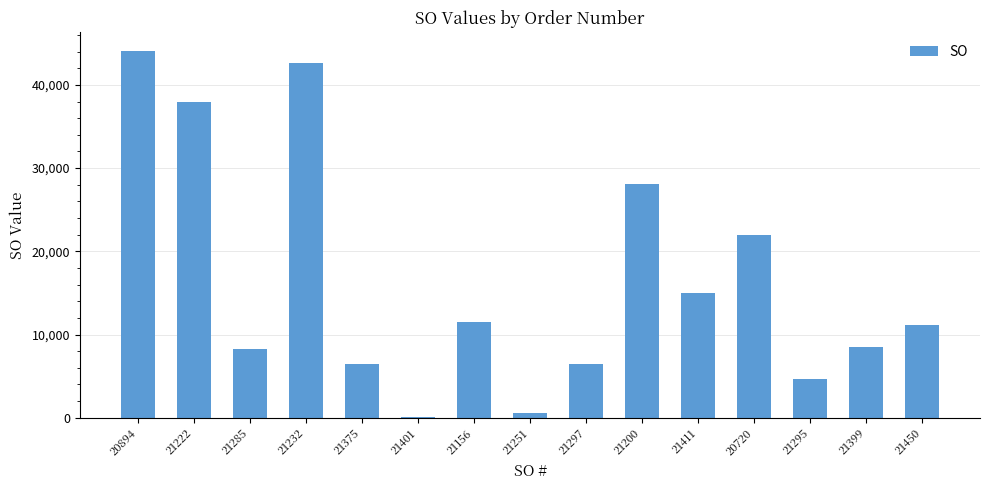

What is the greatest value displayed?

44105